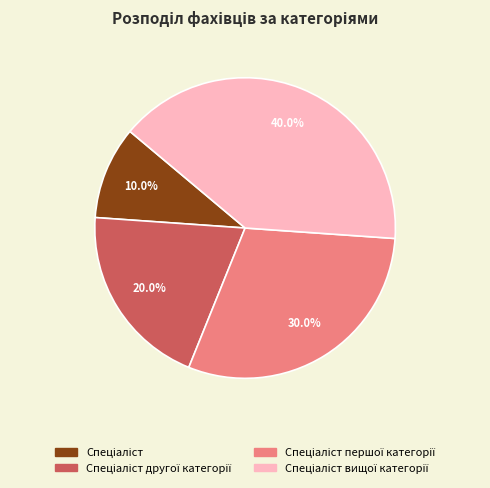

Is there a majority slice in this chart?

No